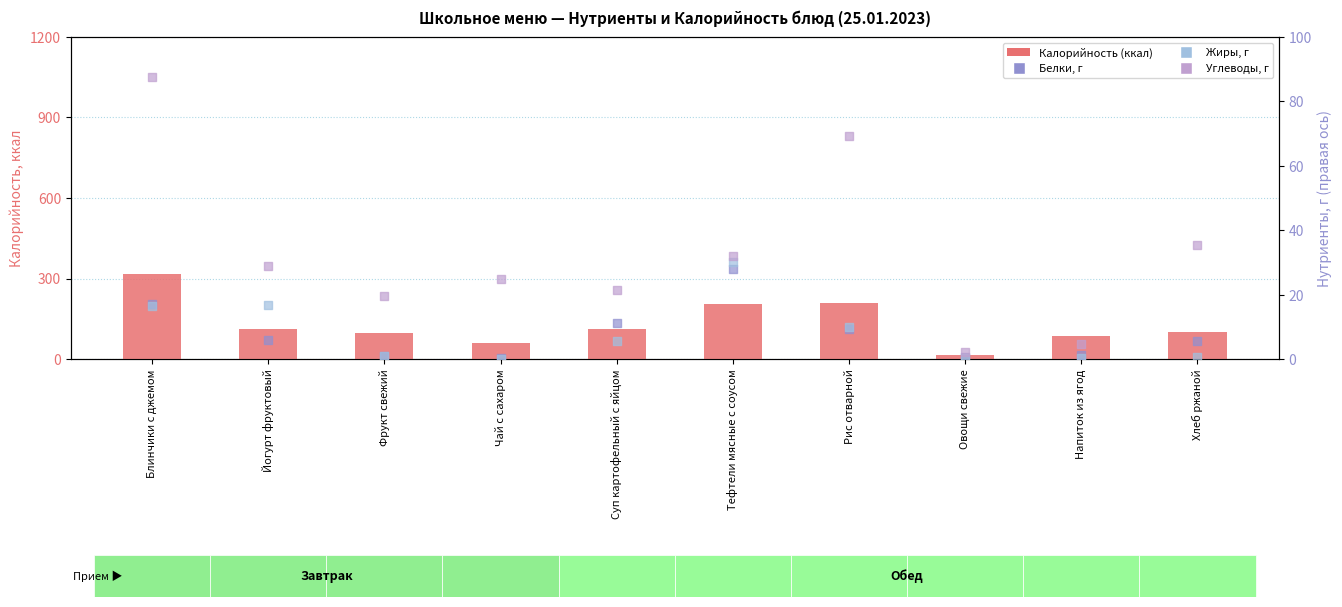

Which series has the largest Y range (max minus min)?

Калорийность (ккал)